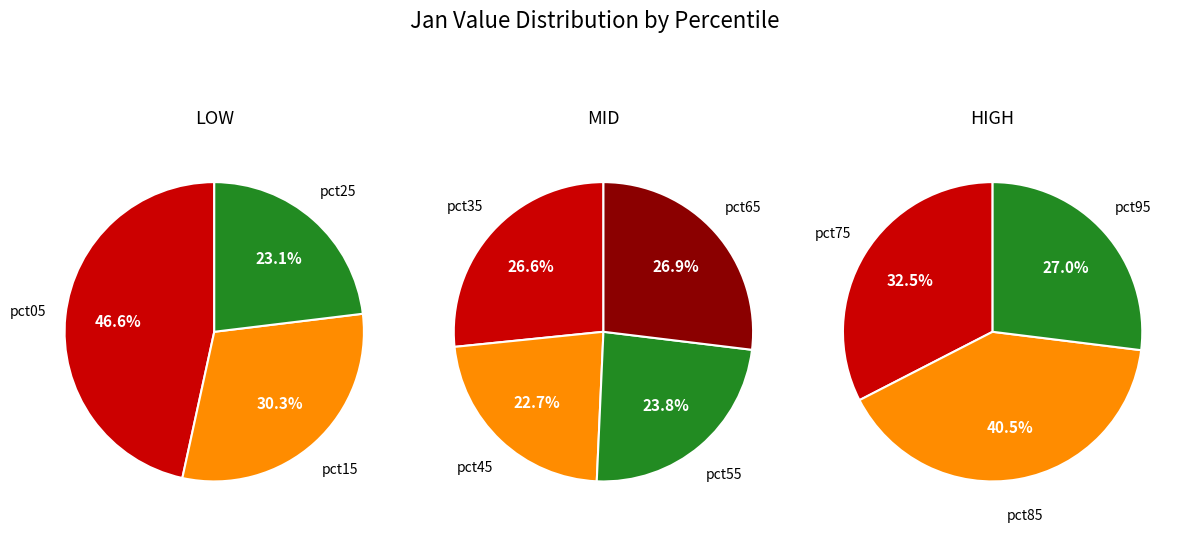

What is the smallest slice in the pie chart?

pct45